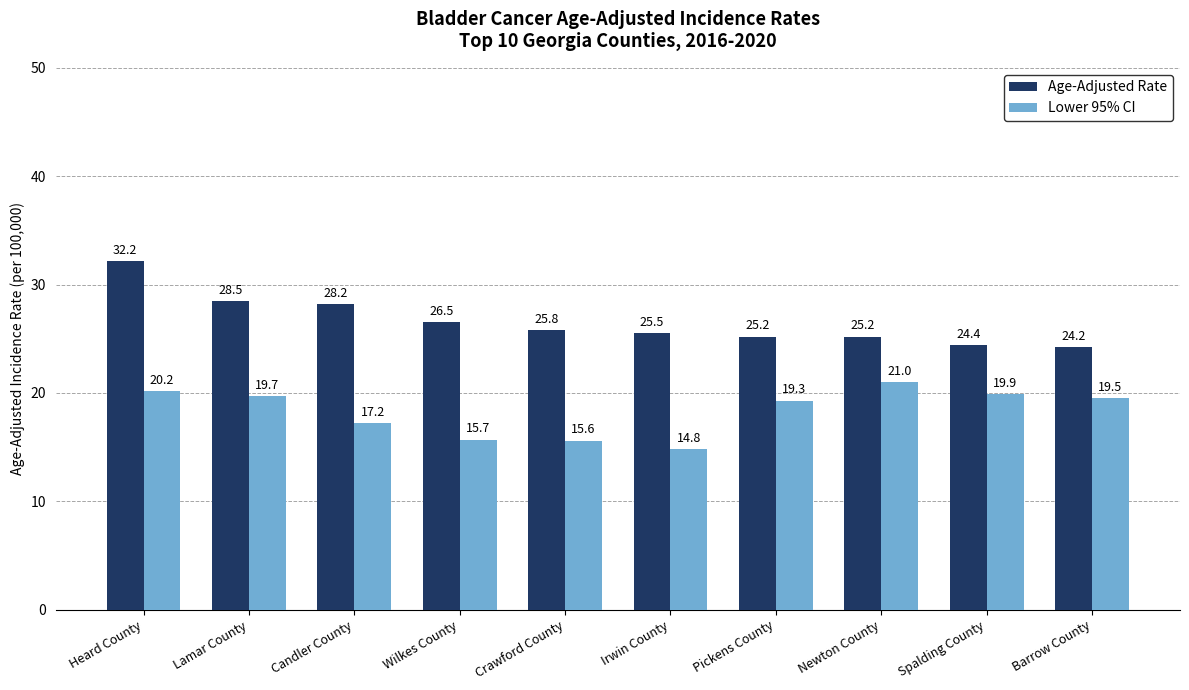

Between Irwin County and Newton County, which series saw the biggest shift?

Lower 95% CI